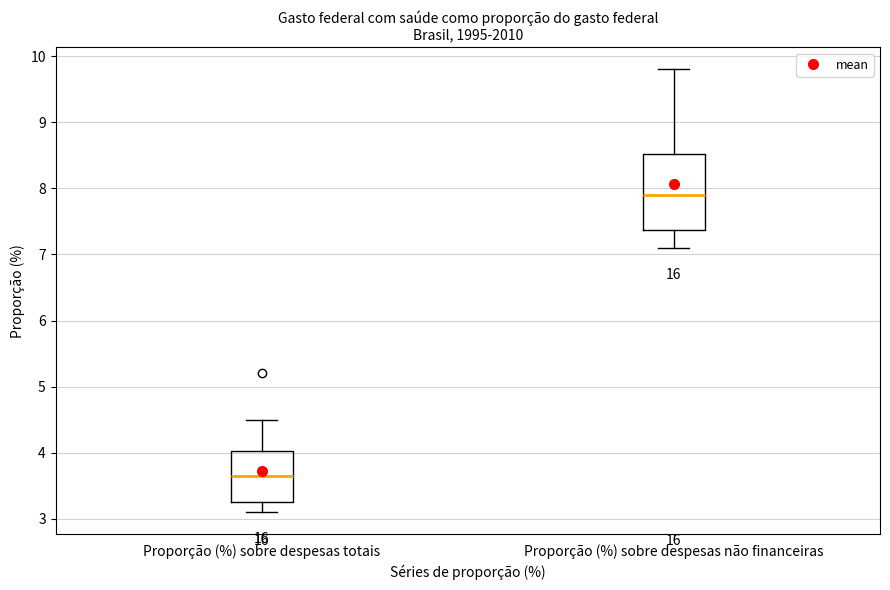

Reading left to right, read every box against the y-axis: the position of its median line, the range the box covers, and the ends of its whiskers. The values are not printed on the chart, so give them approximately, as read against the axis.

Proporção (%) sobre despesas totais: median 3.7, box 3.3 to 4.0, whiskers 3.1 to 4.5
Proporção (%) sobre despesas não financeiras: median 7.9, box 7.4 to 8.5, whiskers 7.1 to 9.8